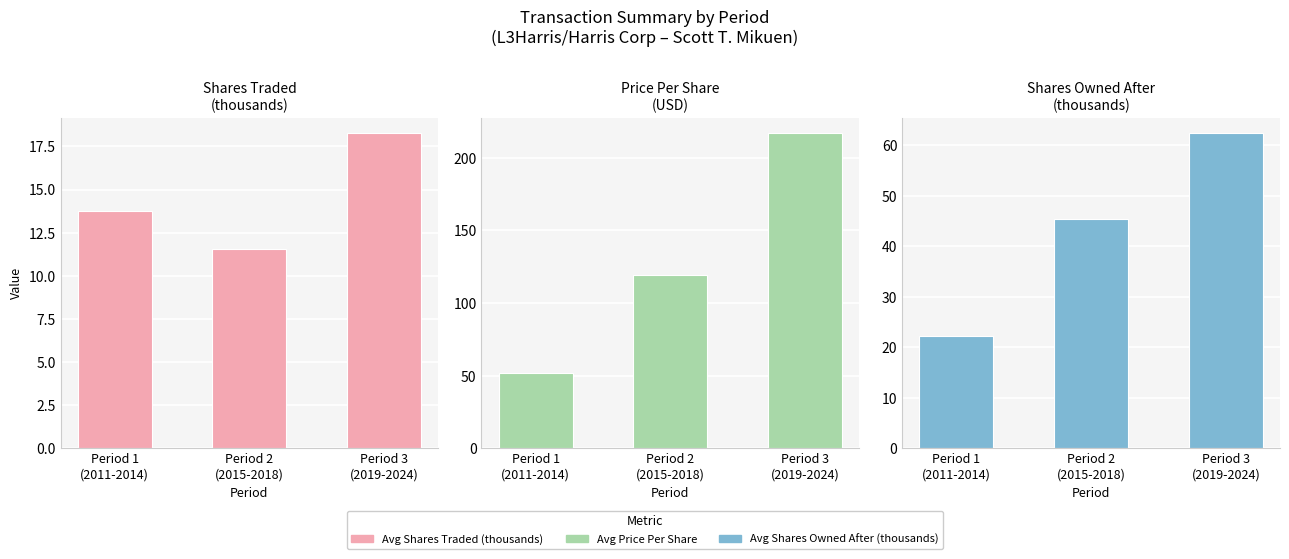

Reading right to left, list all the values displayed in this chart.

Avg Shares Traded (thousands): Period 3
(2019-2024)=18.3	Period 2
(2015-2018)=11.5	Period 1
(2011-2014)=13.8
Avg Price Per Share: Period 3
(2019-2024)=216.9	Period 2
(2015-2018)=119.2	Period 1
(2011-2014)=51.6
Avg Shares Owned After (thousands): Period 3
(2019-2024)=62.3	Period 2
(2015-2018)=45.4	Period 1
(2011-2014)=22.3